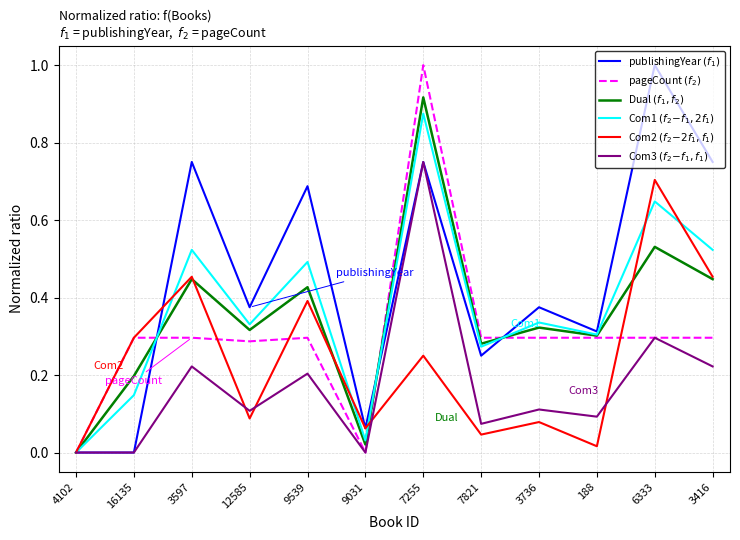

Where is the first local maximum for publishingYear $(f_1)$?

3597